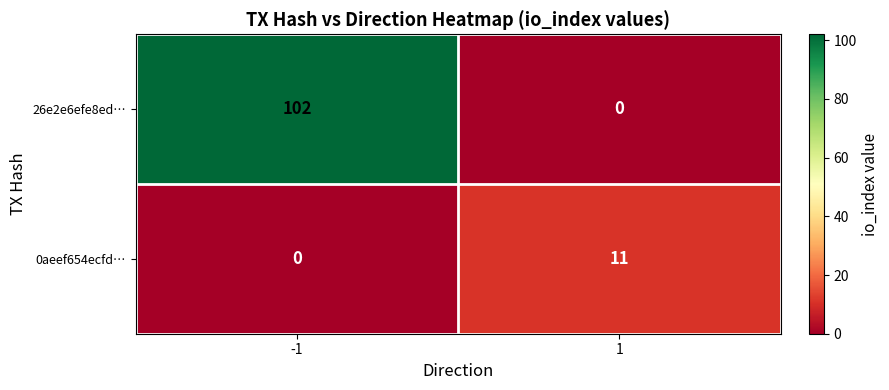

What is the total value across all series at 1?

11